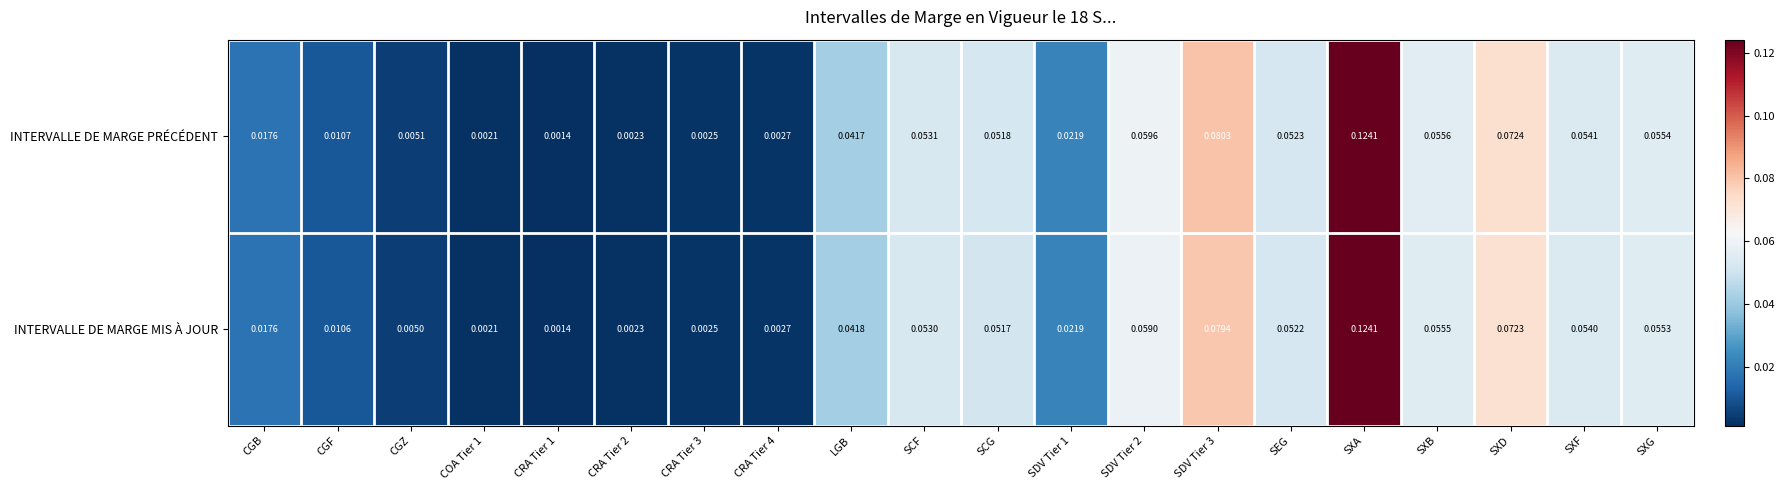

Which series has the largest total across all categories?

INTERVALLE DE MARGE PRÉCÉDENT